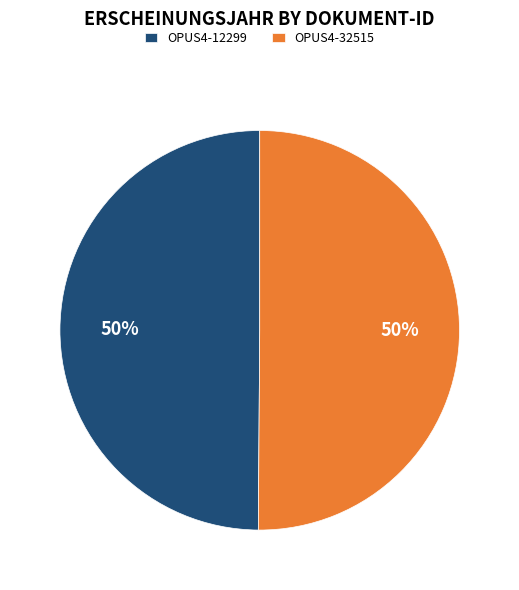

Combined, do OPUS4-12299 and OPUS4-32515 account for over 50%?

Yes